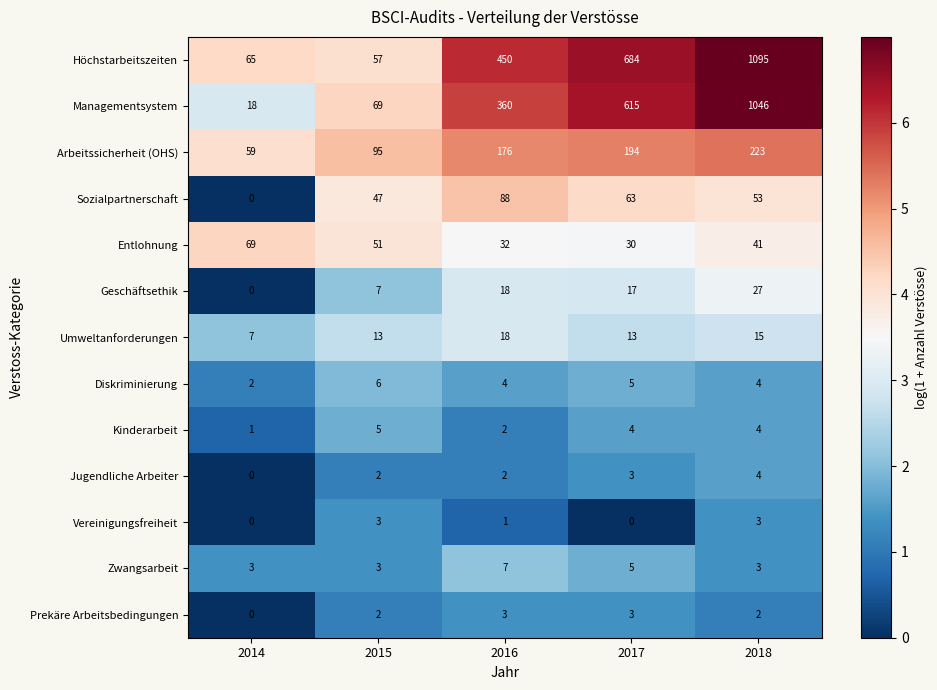

The Umweltanforderungen series shows 13 at 2017. True or false?

True